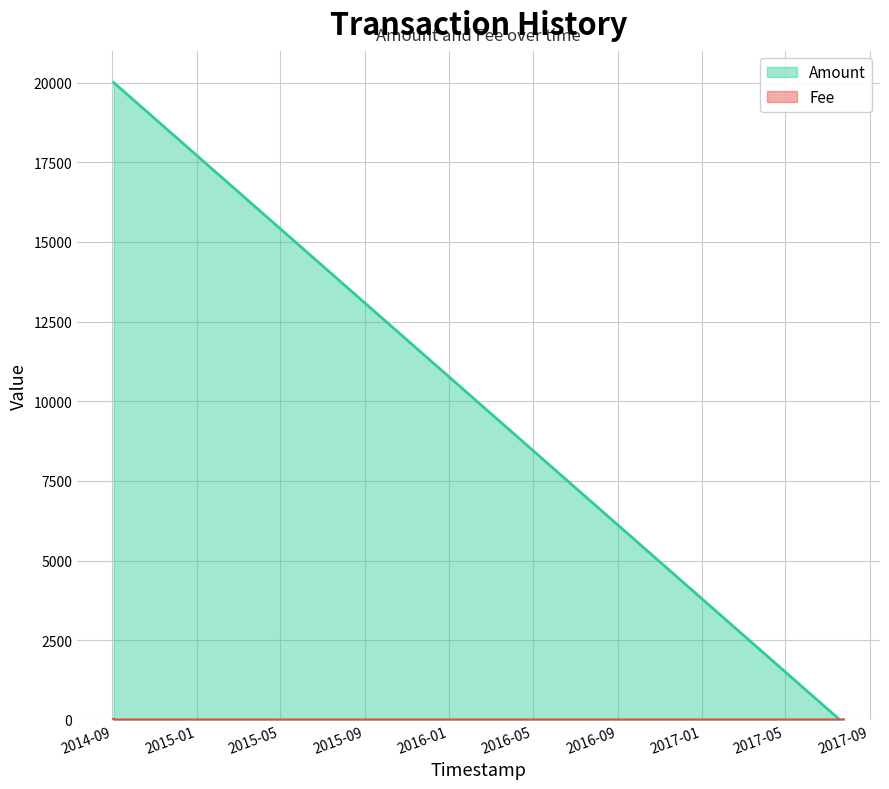

At how many categories does at least one series exceed 3734?

2